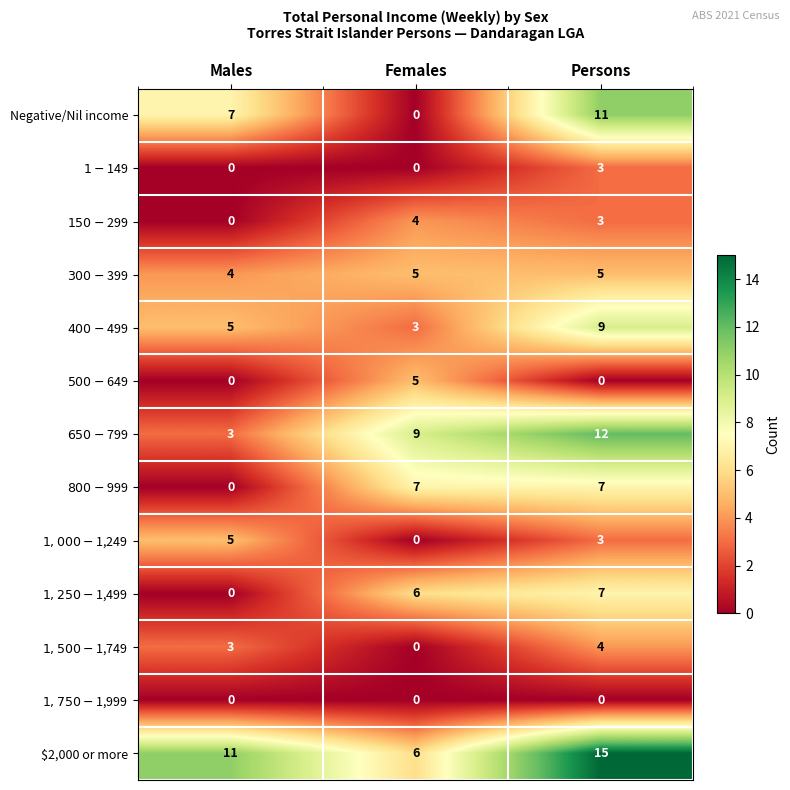

At which category is the sum across all series the highest?

Persons